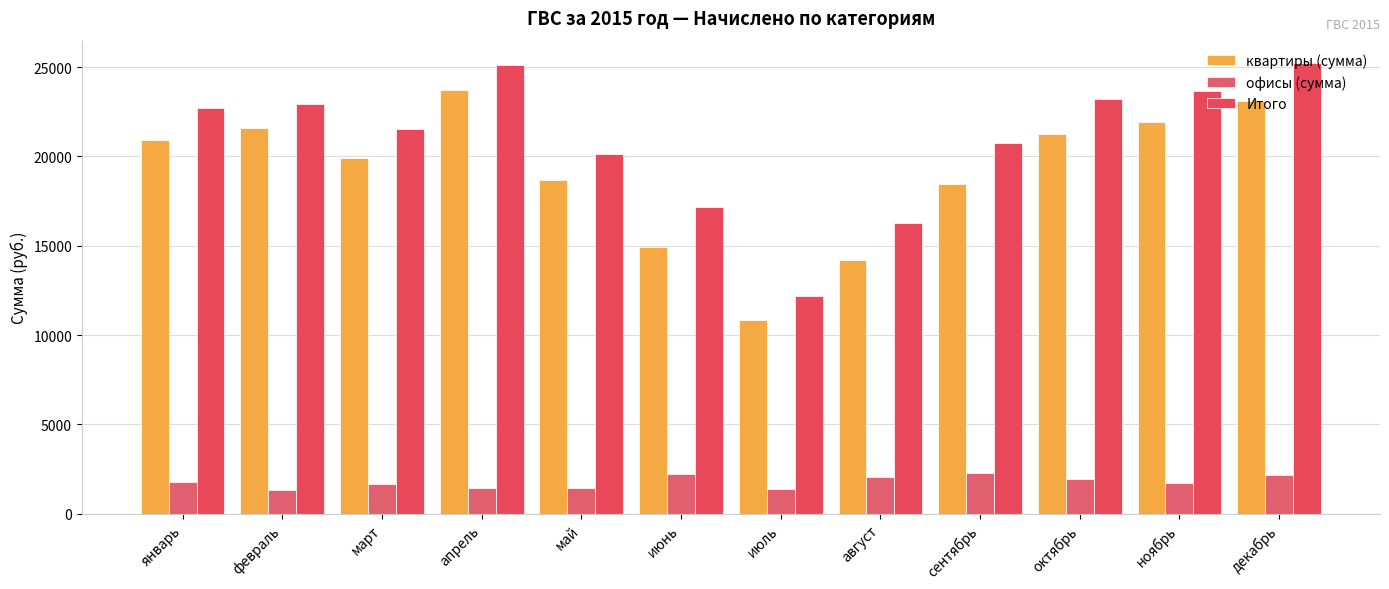

What are all the series names shown in the legend?

квартиры (сумма), офисы (сумма), Итого